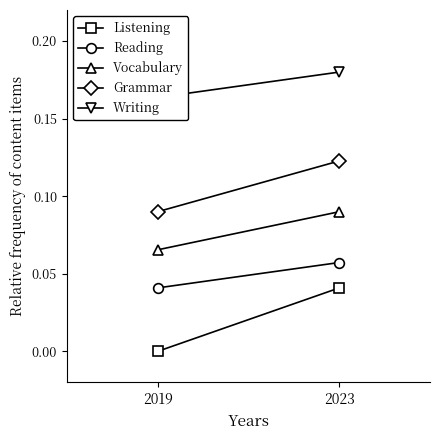

Does the chart have visible grid lines?

No